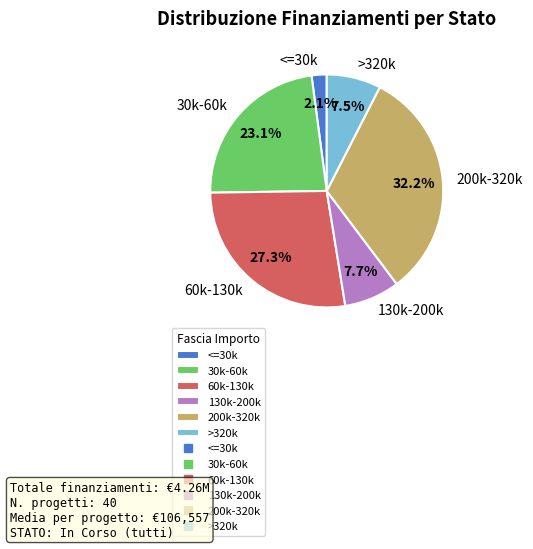

Which slice is the largest?

200k-320k